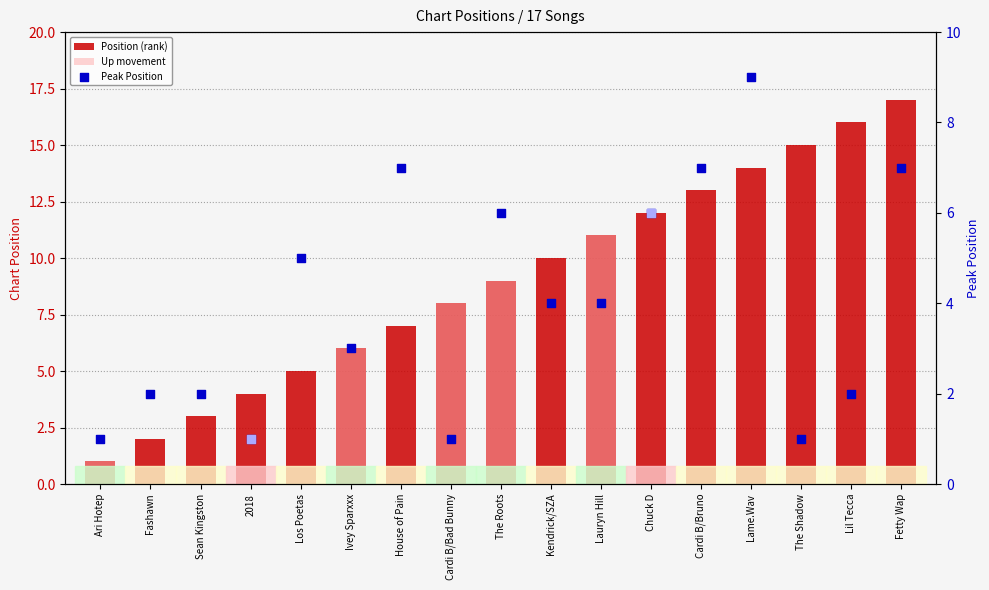

Which series has the widest spread of Y values?

Position (rank)